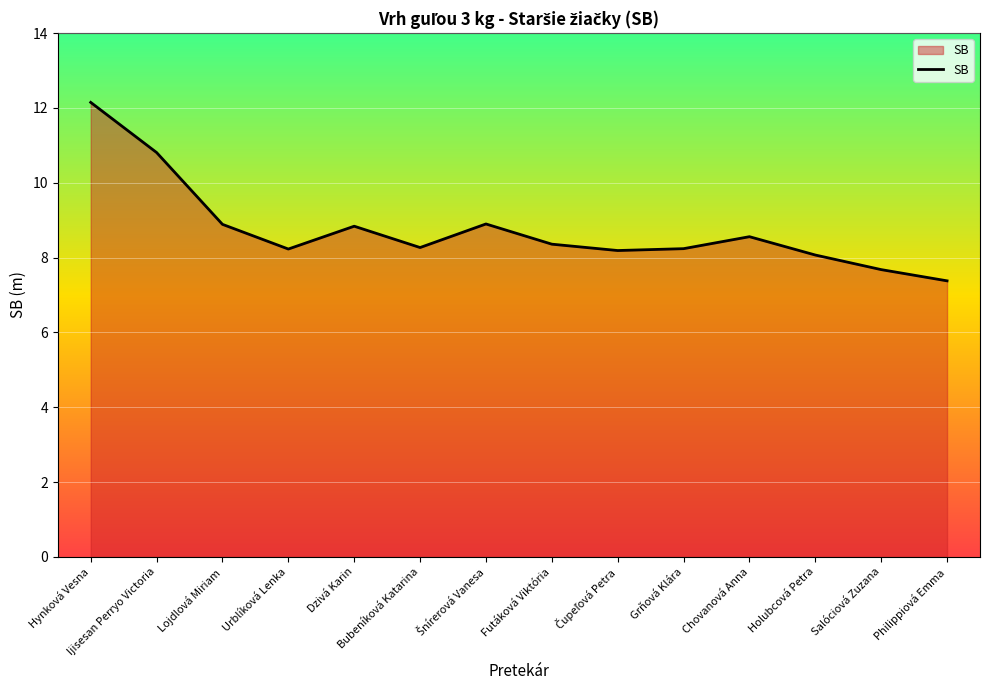

Between Ijisesan Perryo Victoria and Chovanová Anna, which is larger?

Ijisesan Perryo Victoria